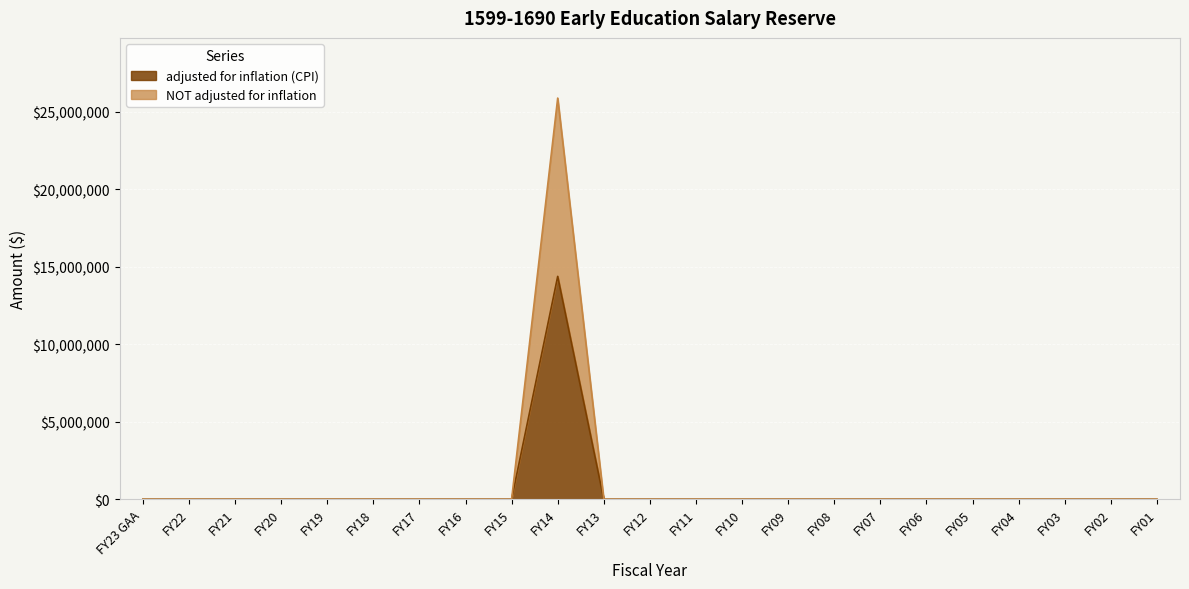

The value of adjusted for inflation (CPI) at FY20 is 9741847. True or false?

False